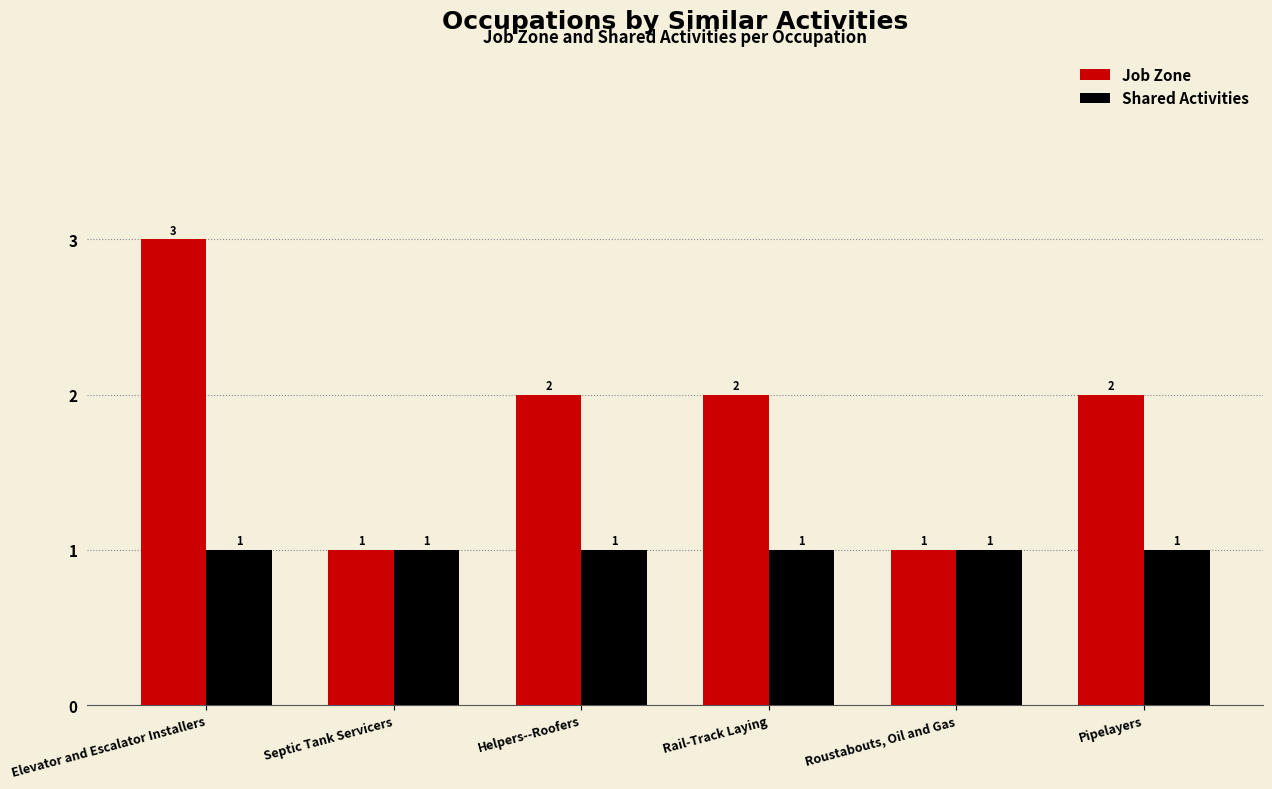

How many groups of bars are there?

6